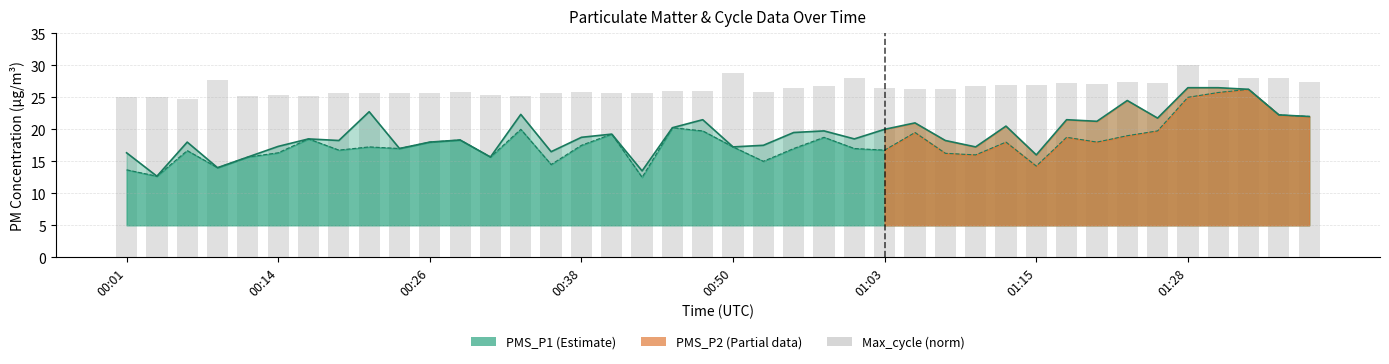

Read the PMS_P1 value at 00:26.

18.0